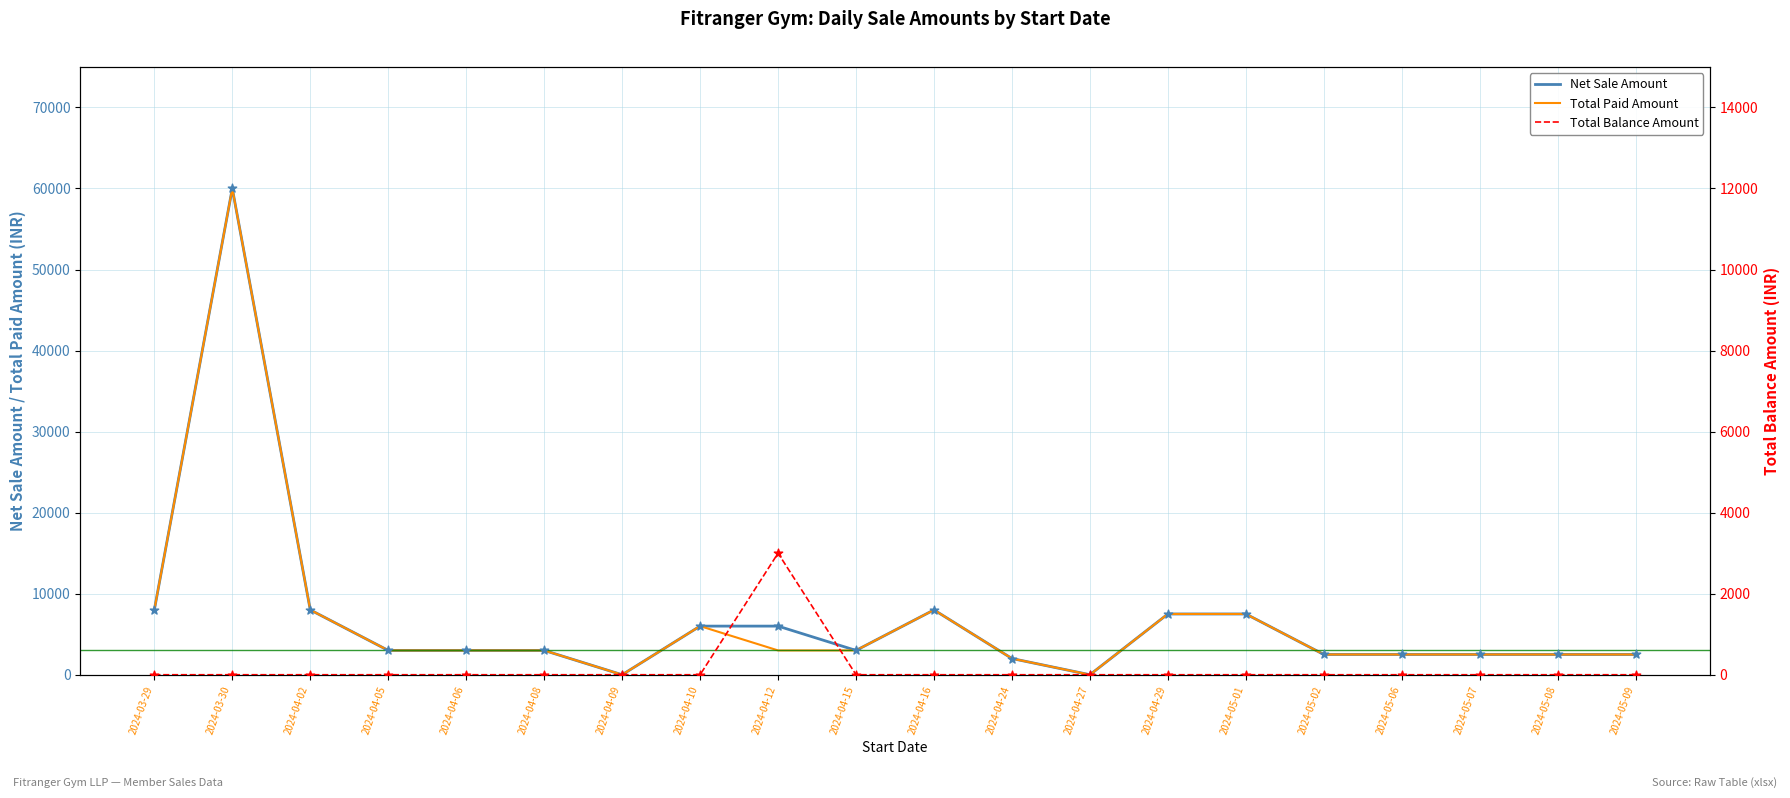

What is the total value across all series at 2024-04-02?

16000